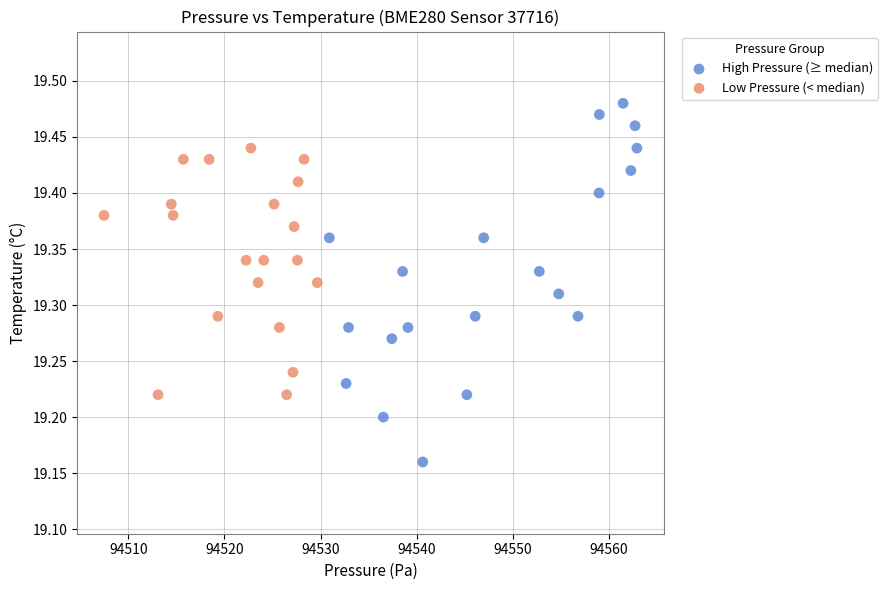

Which series has the largest Y range (max minus min)?

High Pressure (≥ median)